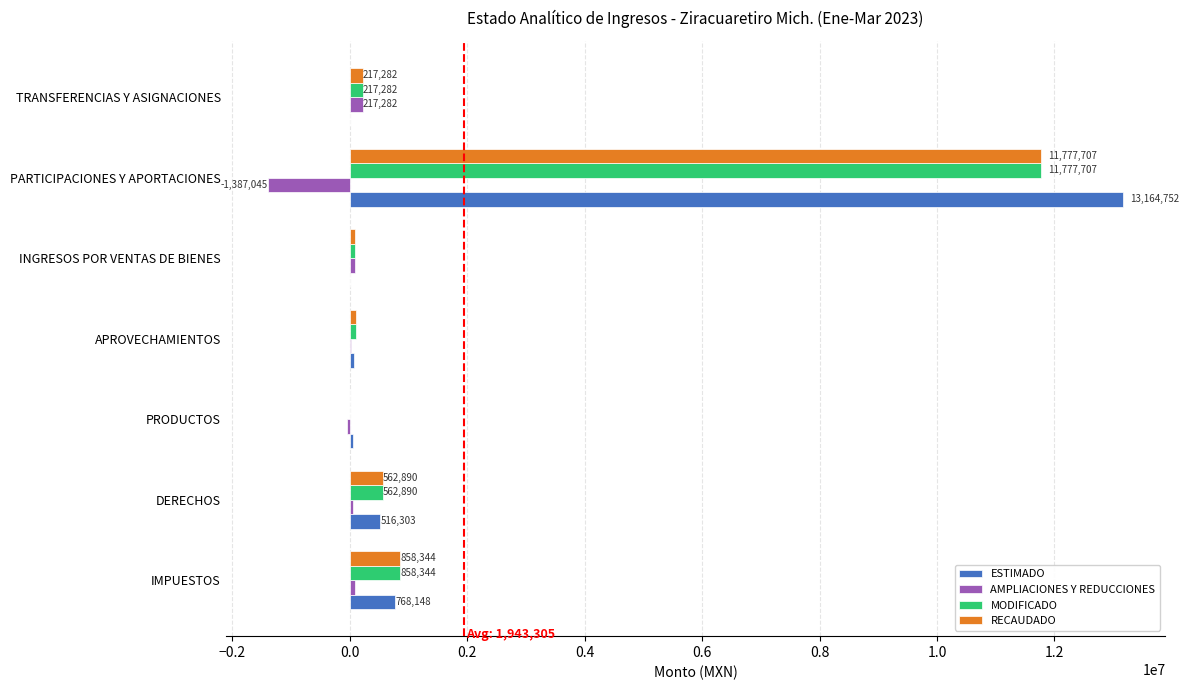

Which series changed the most between PRODUCTOS and PARTICIPACIONES Y APORTACIONES?

ESTIMADO